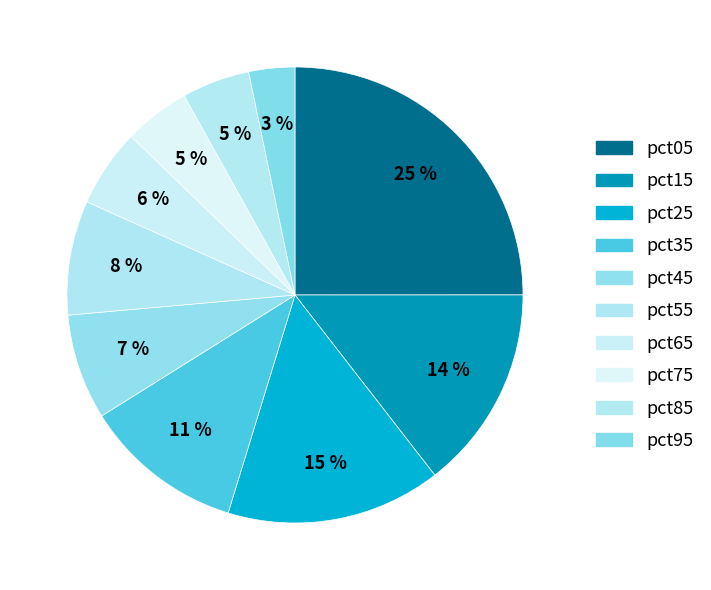

What is the smallest slice in the pie chart?

pct95